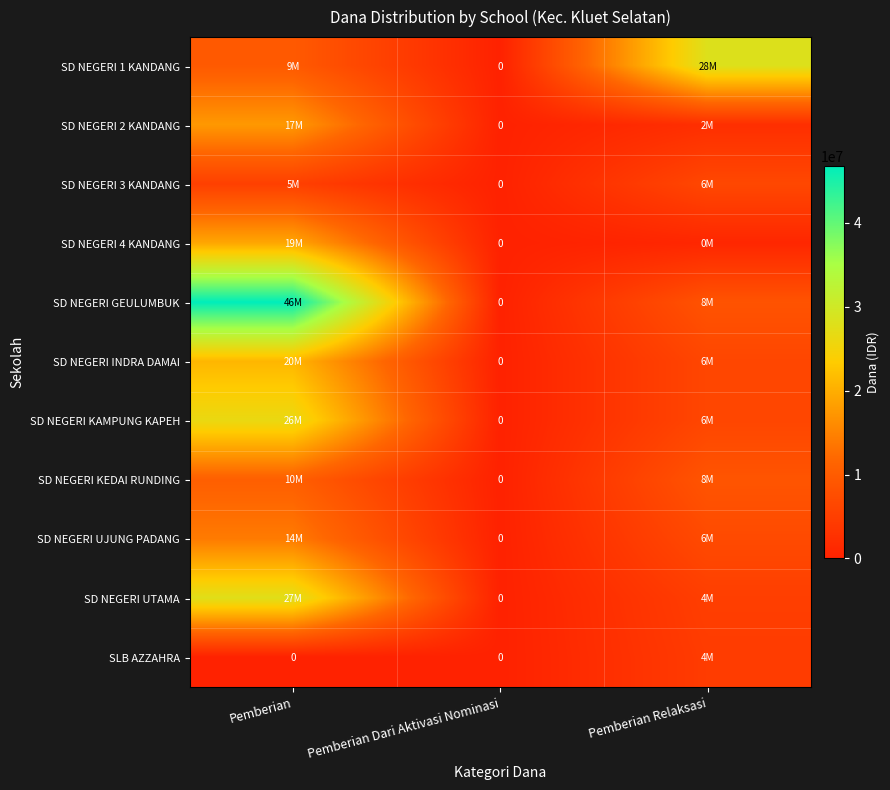

How many values in the SD NEGERI KAMPUNG KAPEH series exceed 6300000?

1